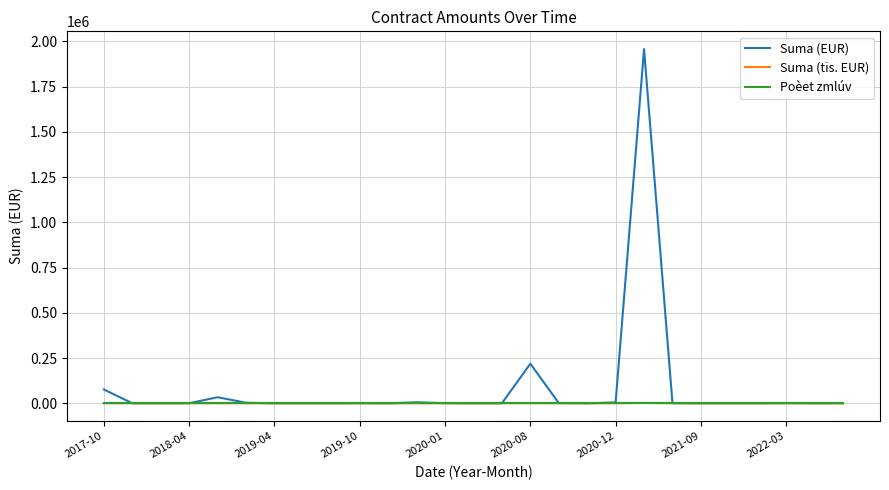

Which series has the widest spread of values?

Suma (EUR)